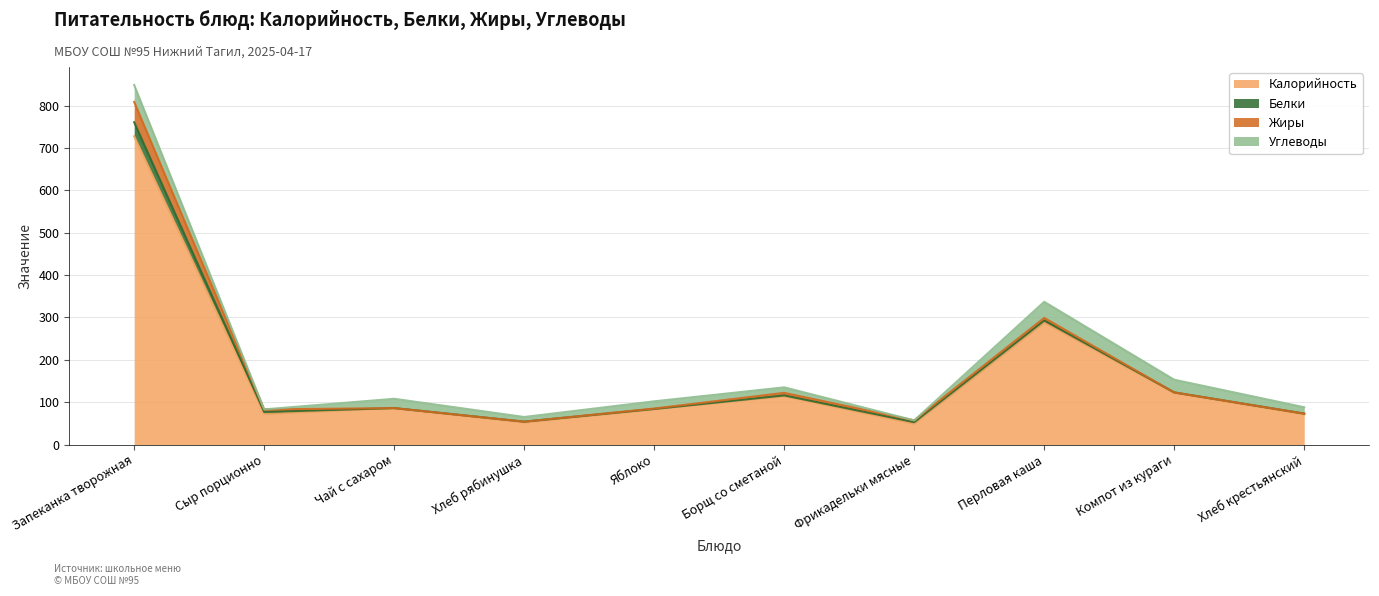

The value of Жиры at Сыр порционно is 6. True or false?

True